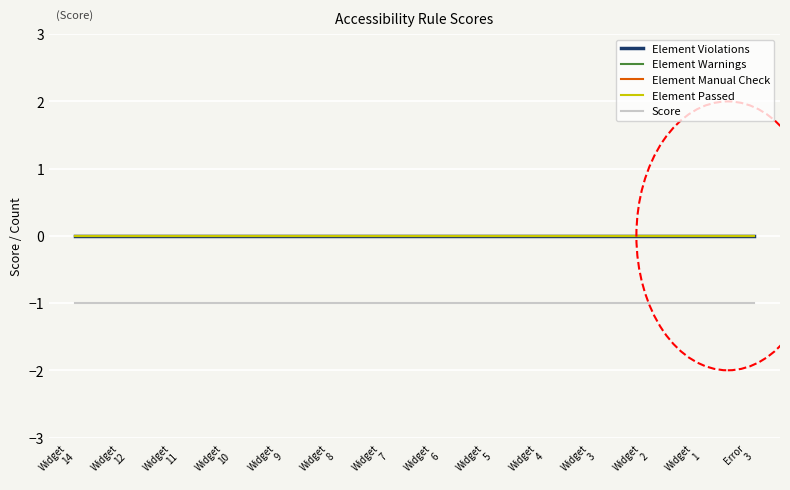

Does the chart have visible grid lines?

Yes